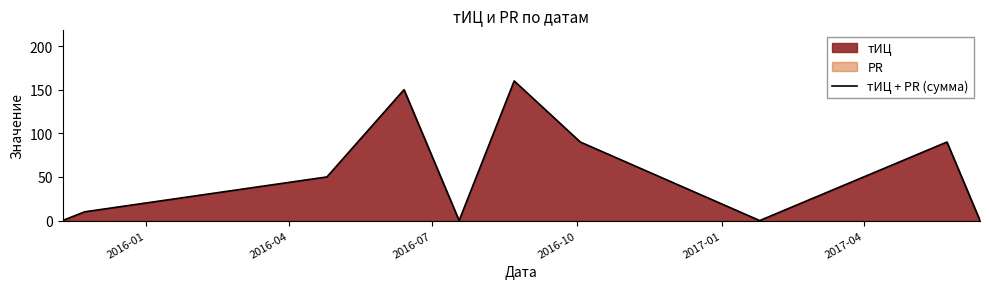

What is the maximum value for тИЦ + PR (сумма)?

160